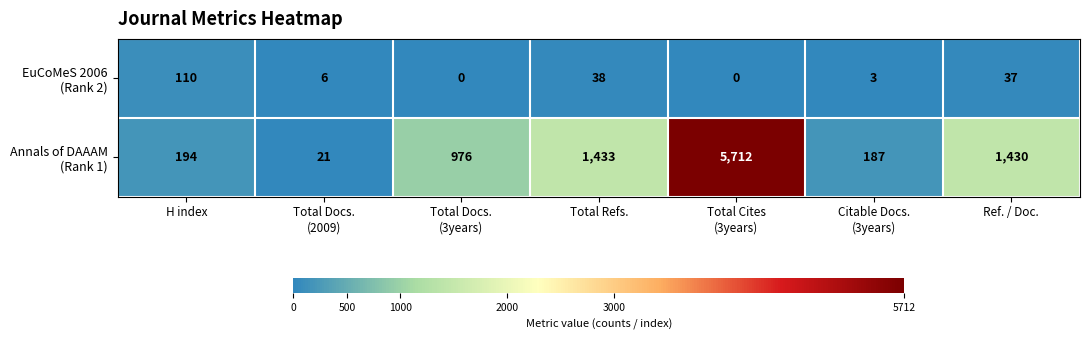

At how many categories does at least one series exceed 19?

7